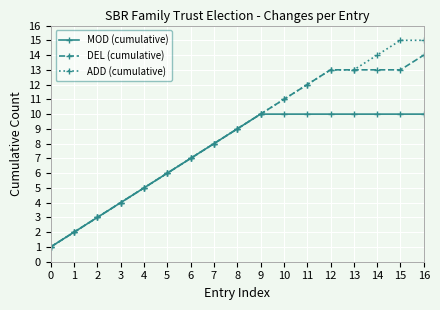

Which series has the widest spread of values?

ADD (cumulative)